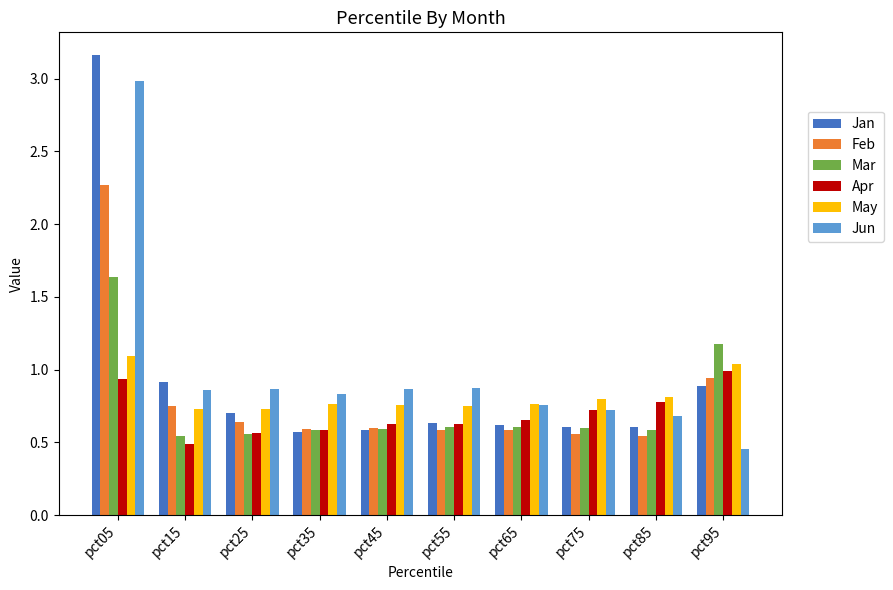

What is the difference between the highest and lowest values at pct25?

0.3